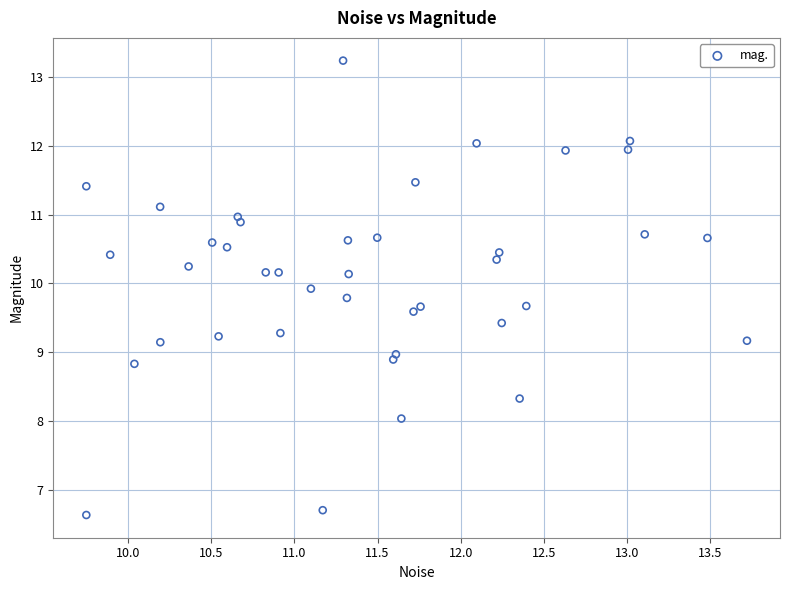

What is the range of X values (max minus min)?

4.0